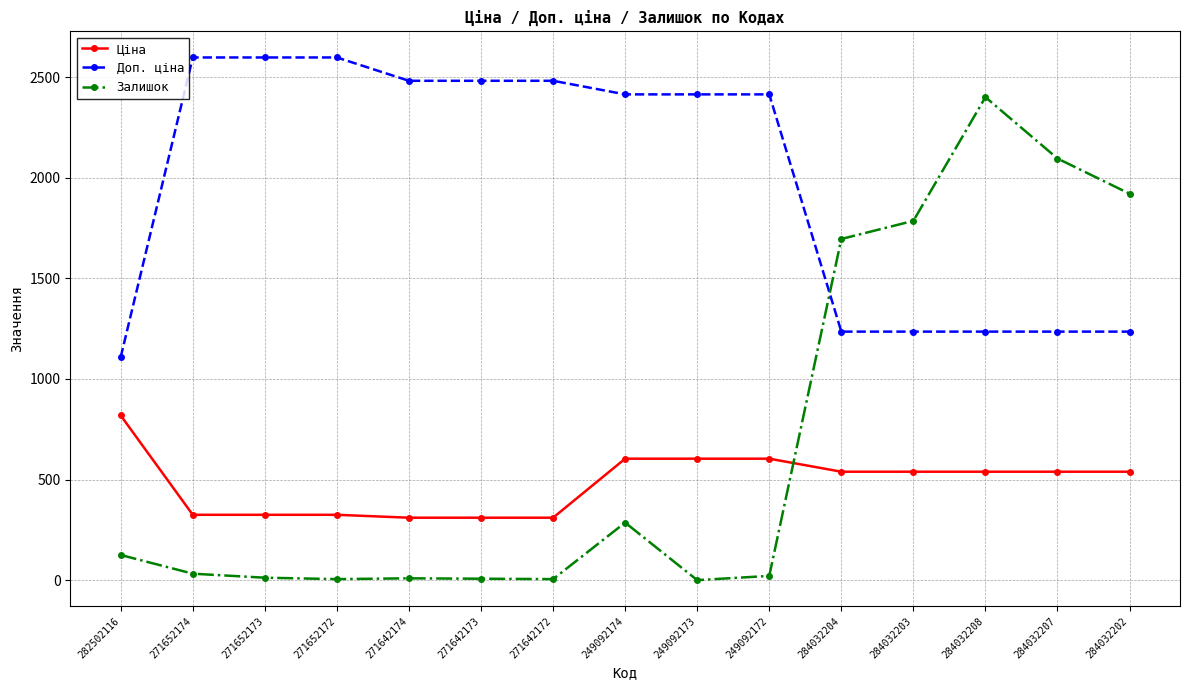

What is the lowest value of the Доп. ціна series?

1109.2